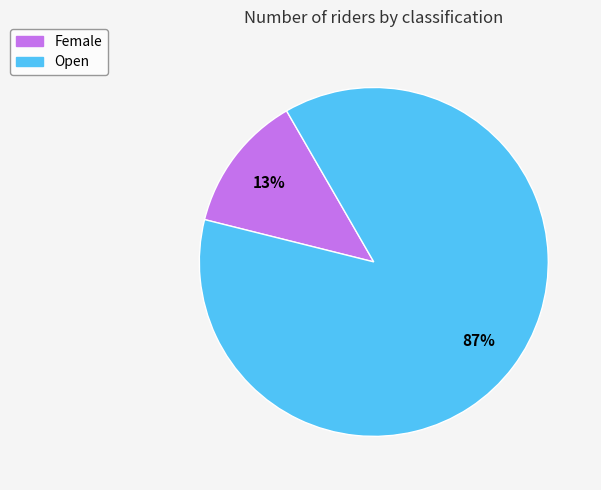

How many slices are in this pie chart?

2